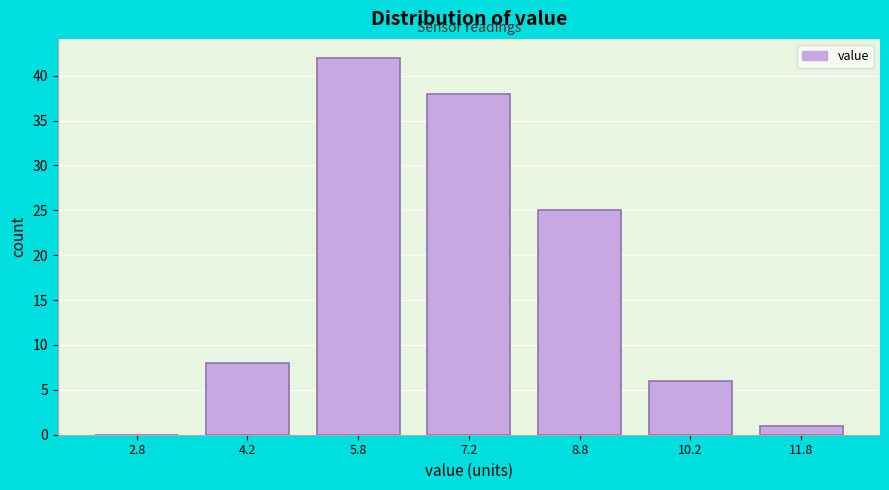

Over which range of the x-axis is the bar tallest?

5.0 to 6.5